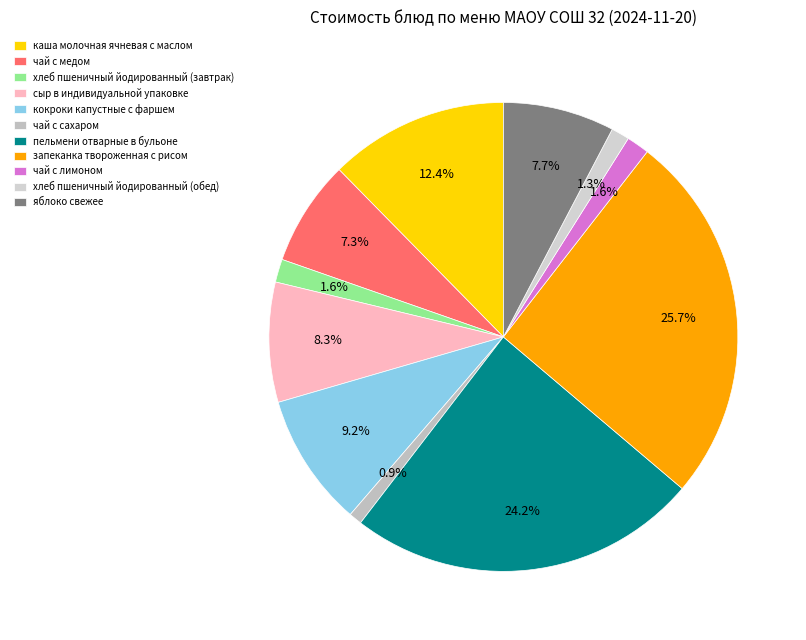

Rank the categories by value from highest to lowest.

запеканка твороженная с рисом, пельмени отварные в бульоне, каша молочная ячневая с маслом, кокроки капустные с фаршем, сыр в индивидуальной упаковке, яблоко свежее, чай с медом, хлеб пшеничный йодированный (завтрак), чай с лимоном, хлеб пшеничный йодированный (обед), чай с сахаром